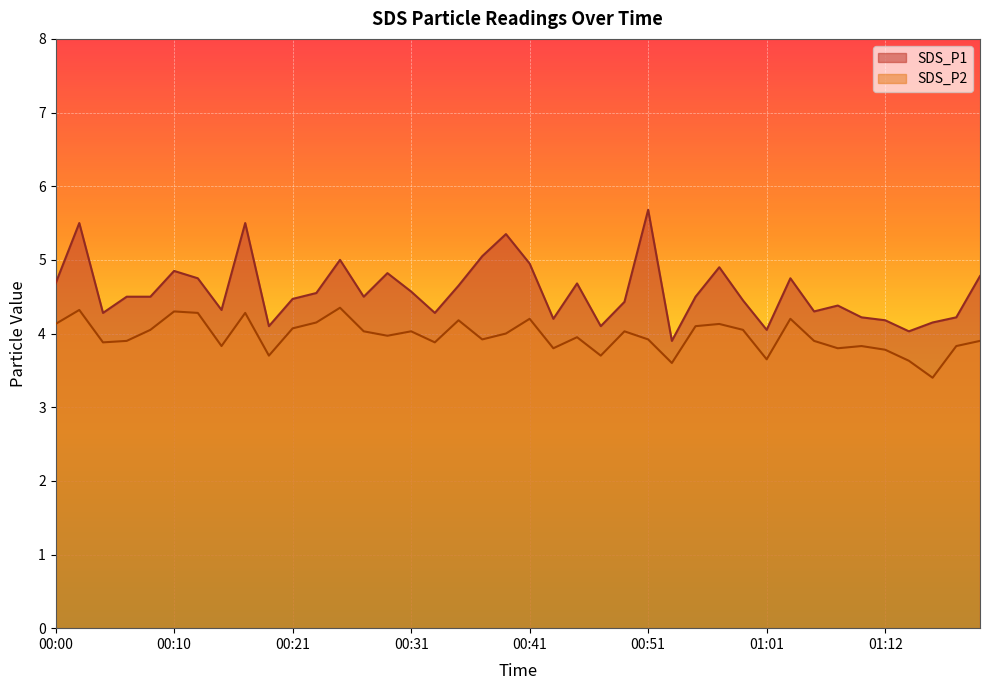

True or false: SDS_P1 and SDS_P2 intersect in this chart.

False